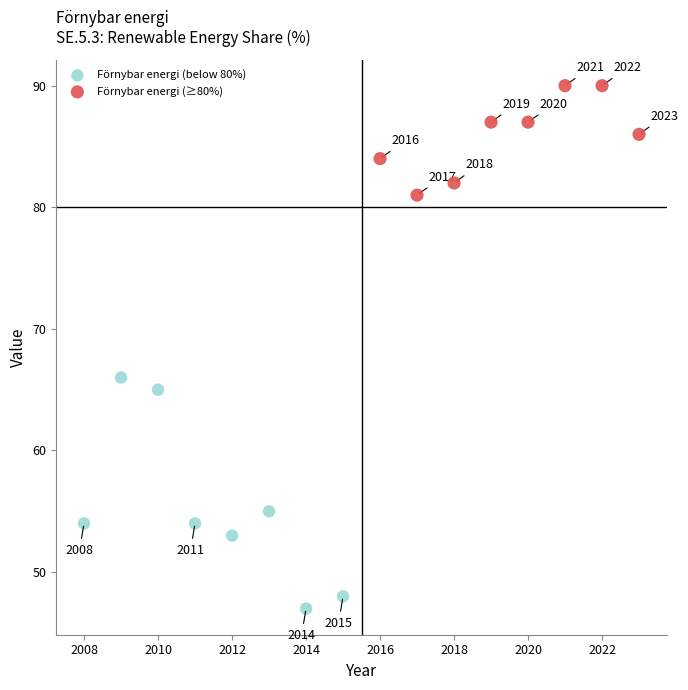

Which series has the widest spread of Y values?

Förnybar energi (below 80%)